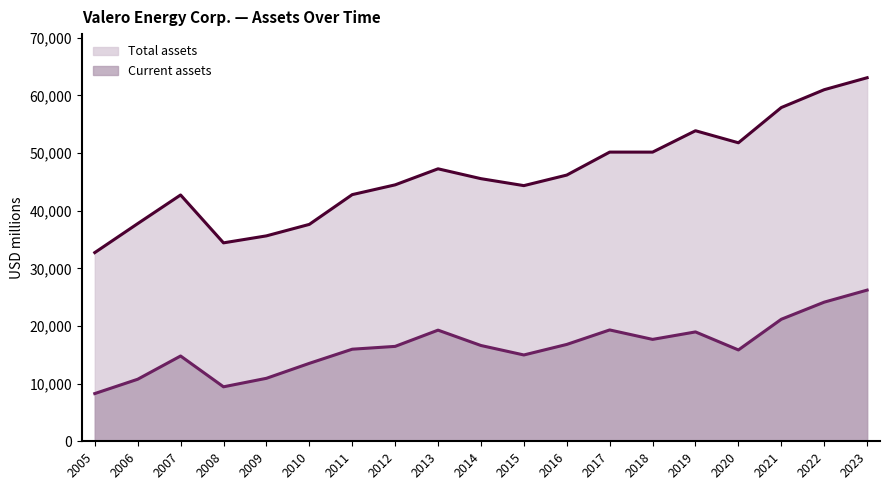

At how many categories does at least one series exceed 28975?

19